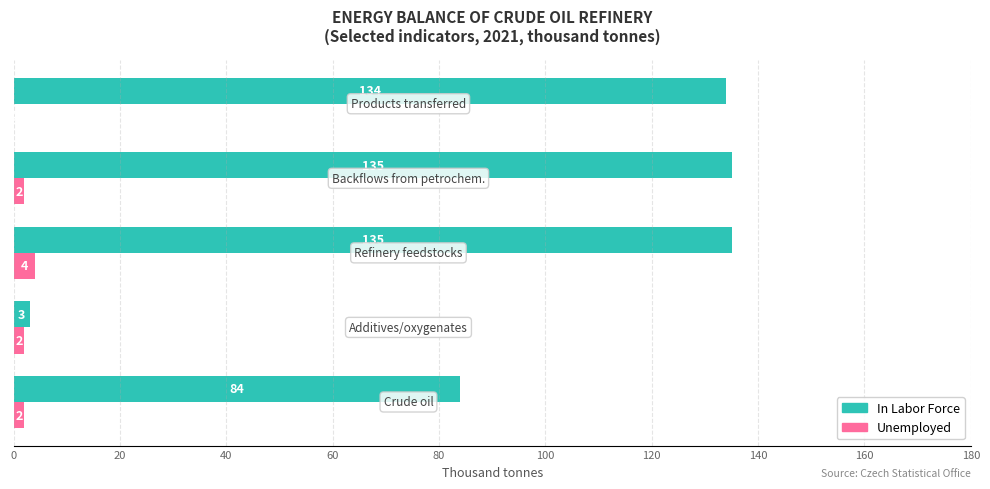

How many Unemployed values are between 2 and 3?

3